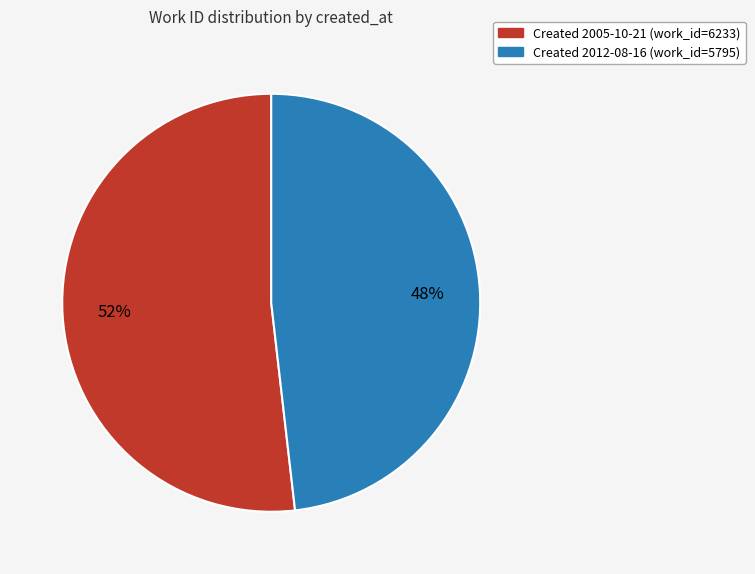

To the nearest percent, what is the difference between the largest and smallest slice percentages?

4%